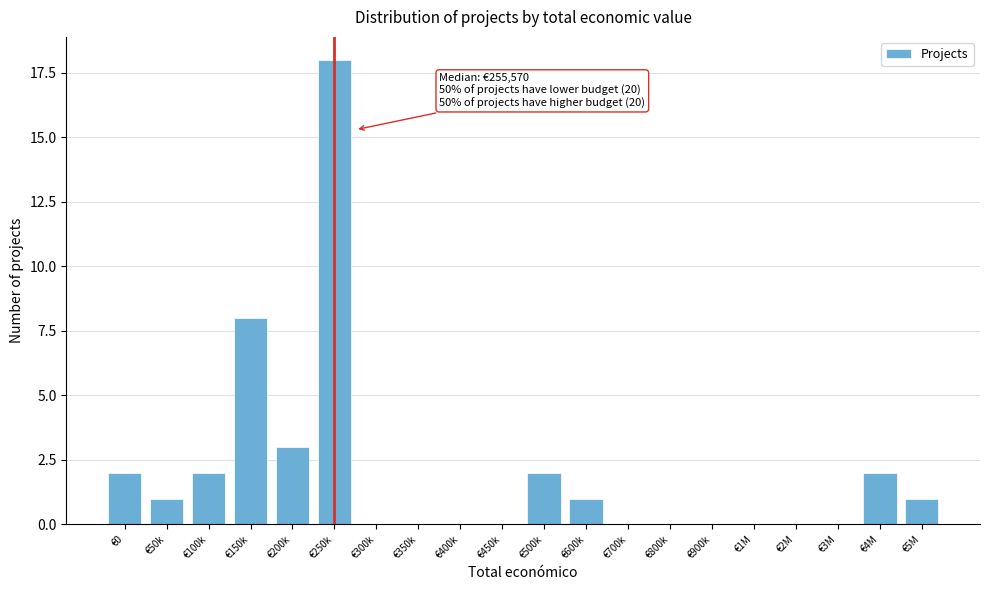

Reading right to left, list all the values displayed in this chart.

€5M=1	€4M=2	€3M=0	€2M=0	€1M=0	€900k=0	€800k=0	€700k=0	€600k=1	€500k=2	€450k=0	€400k=0	€350k=0	€300k=0	€250k=18	€200k=3	€150k=8	€100k=2	€50k=1	€0=2